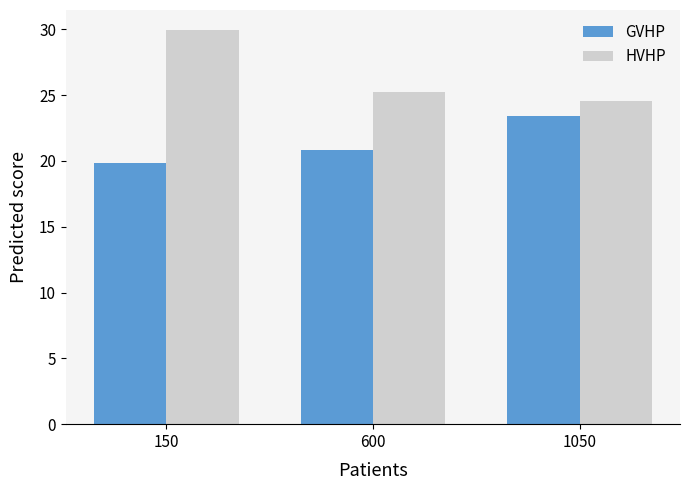

What are all the series names shown in the legend?

GVHP, HVHP